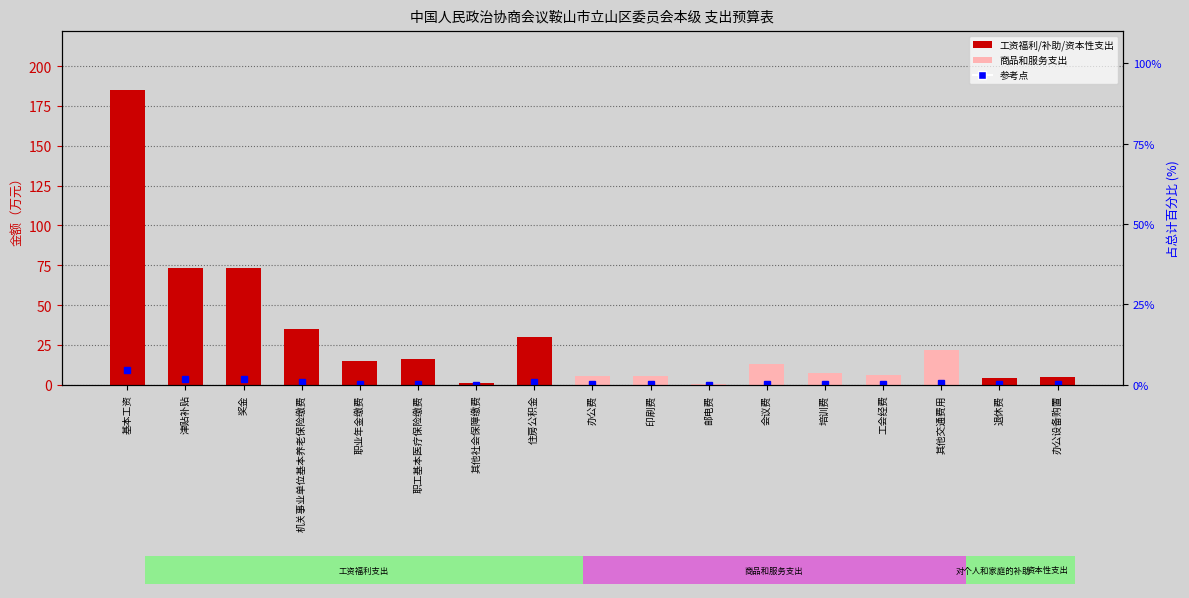

How many values exceed 13?

8